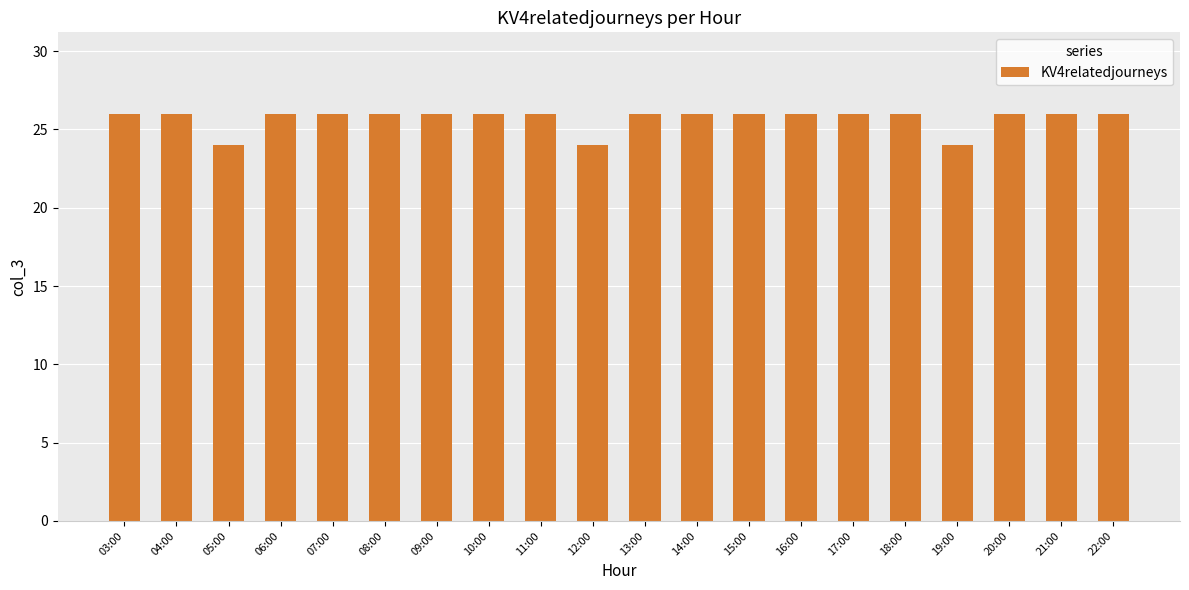

Approximately how many times larger is the value at 04:00 compared to 14:00?

1.0